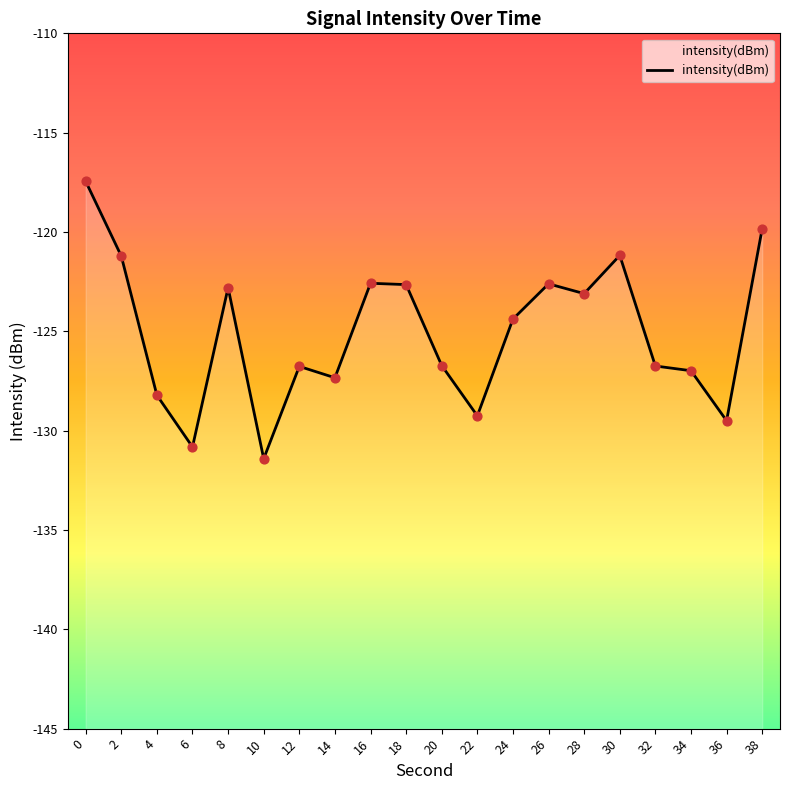

What is the change in value from 26 to 38?

+2.8